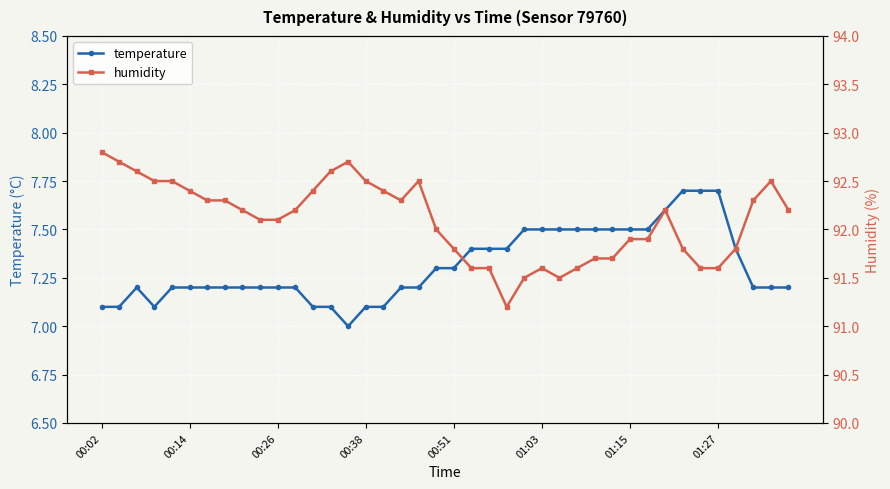

What position from the left is 9?

10